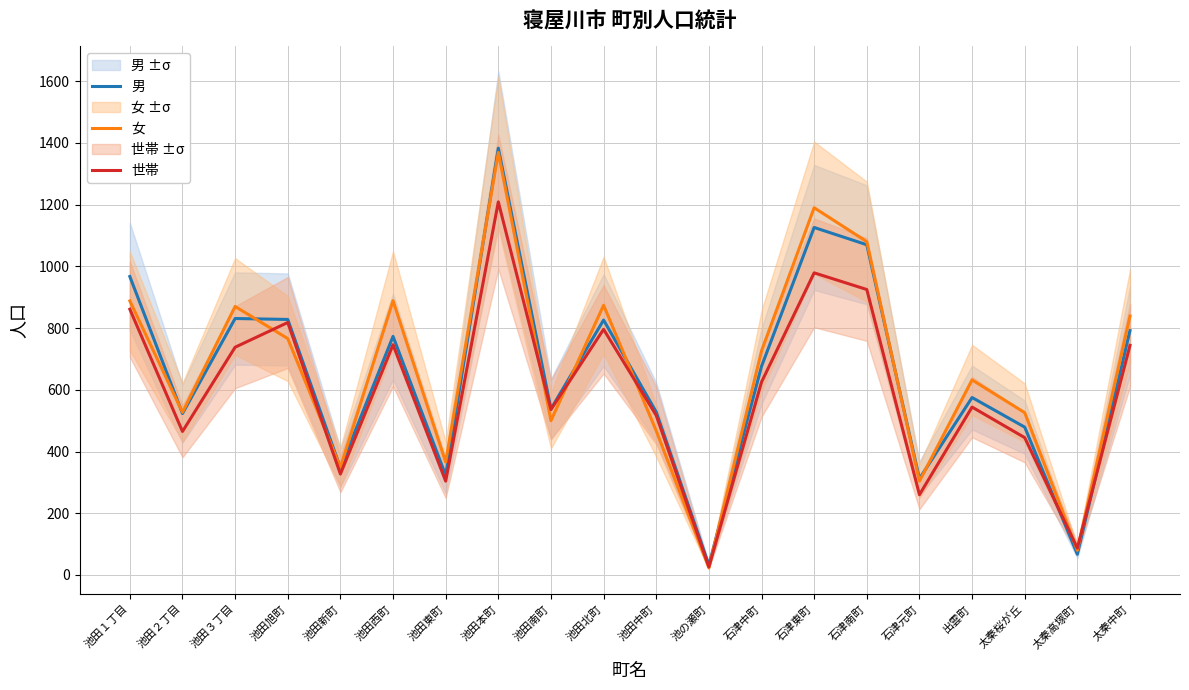

The 世帯 series shows 312 at 出雲町. True or false?

False